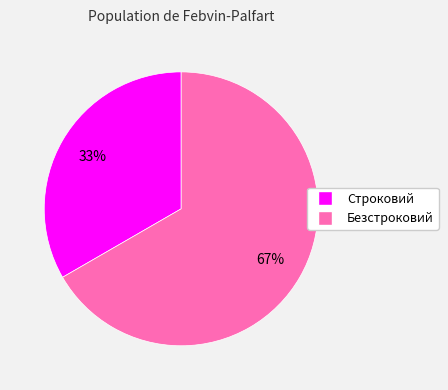

What is the majority slice?

Безстроковий